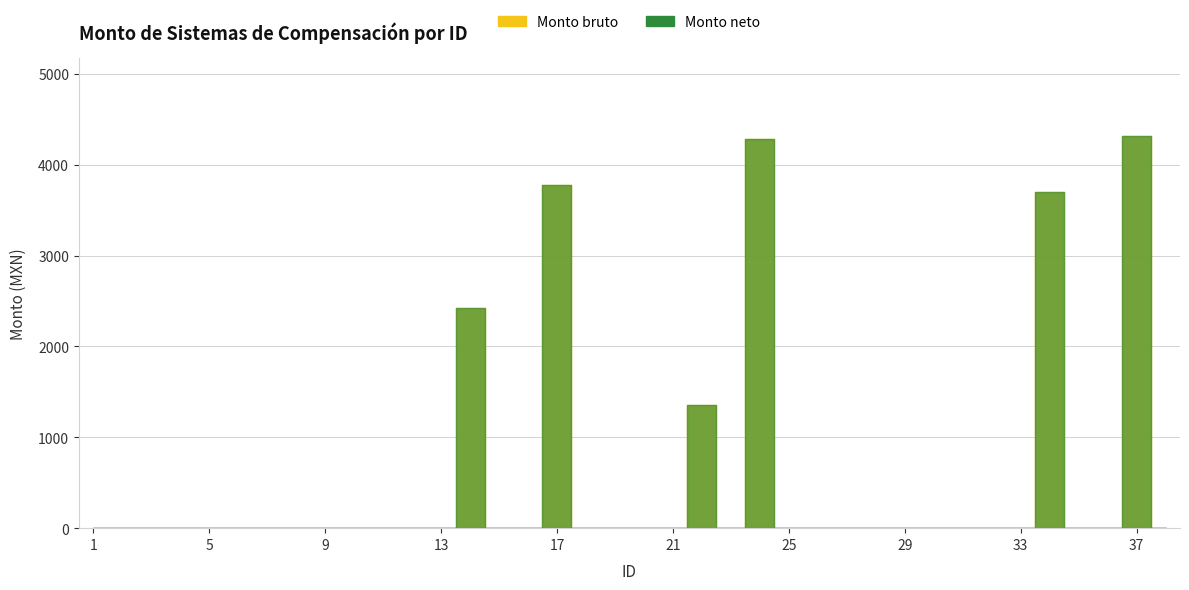

Is it true that Monto neto equals 4320.0 at 37?

True